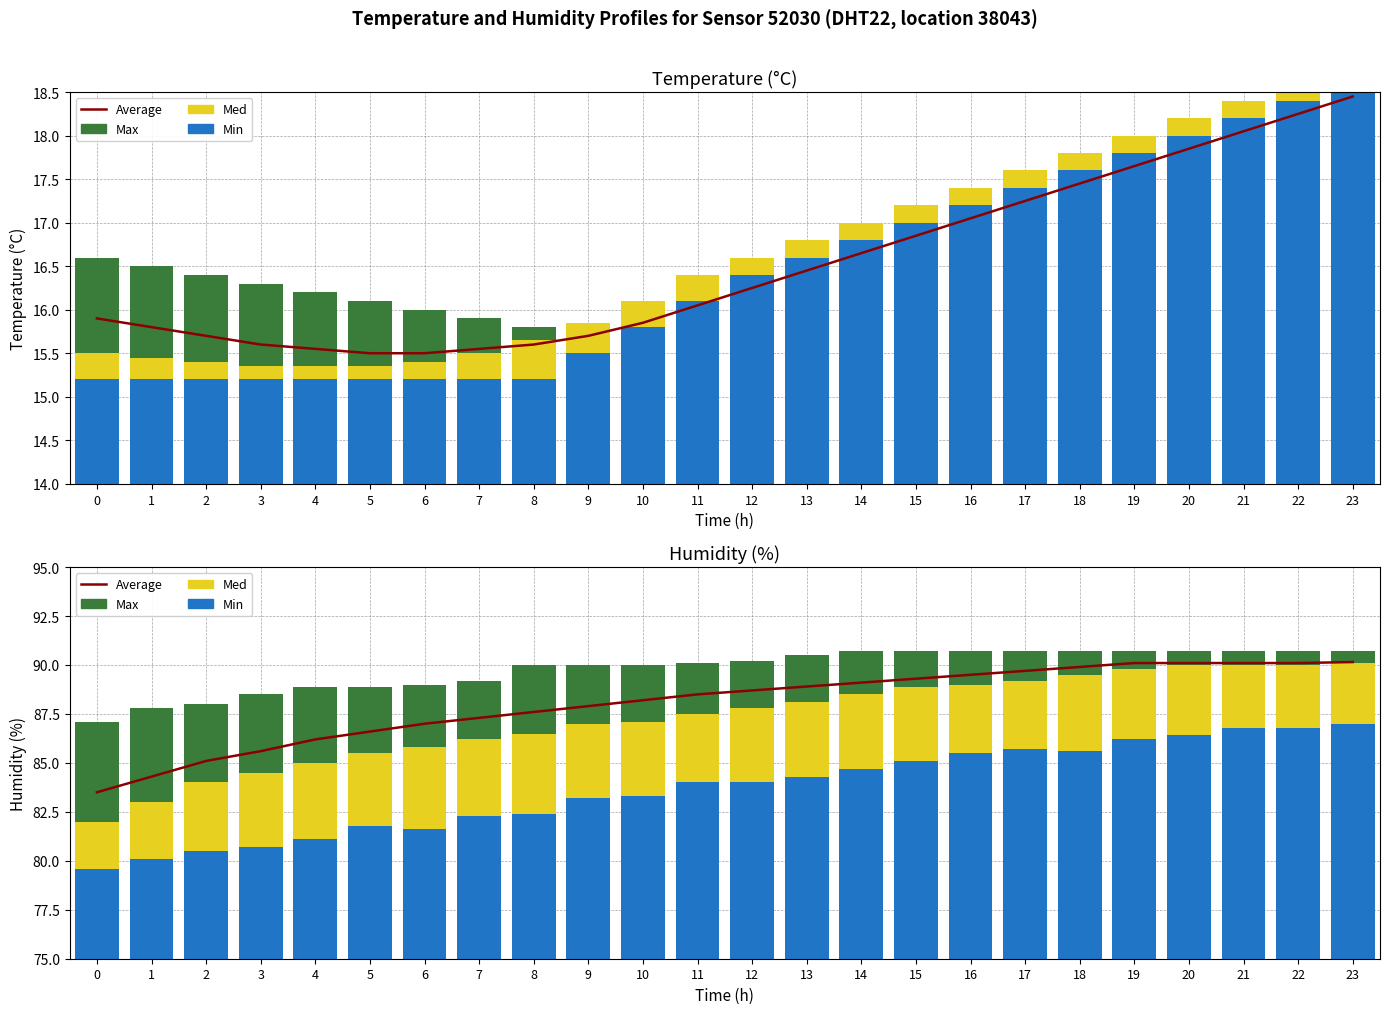

What is the sum of the Min values at 22 and 1?

166.9